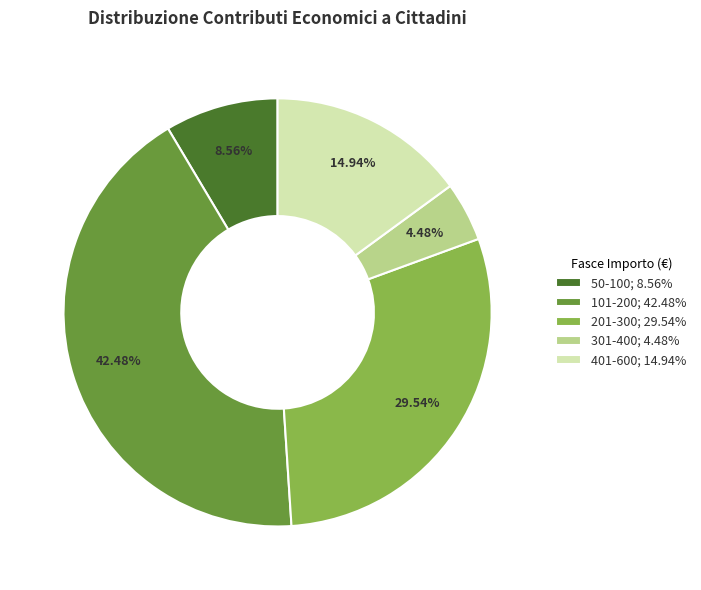

Which has a higher value, 201-300; 29.54% or 50-100; 8.56%?

201-300; 29.54%